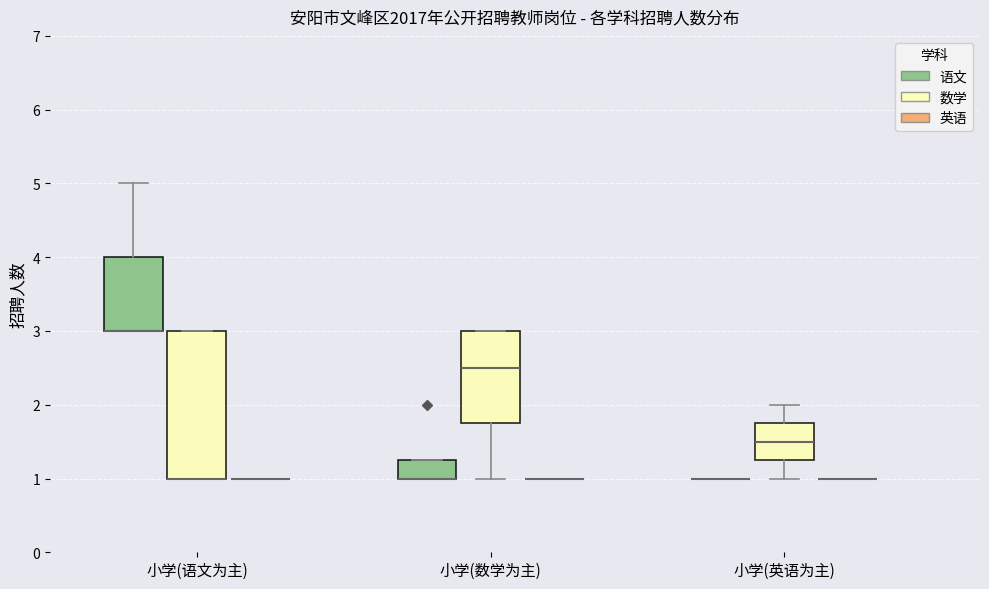

Comparing the boxes themselves (not the whiskers), which one is the tallest?

小学(语文为主) (数学)